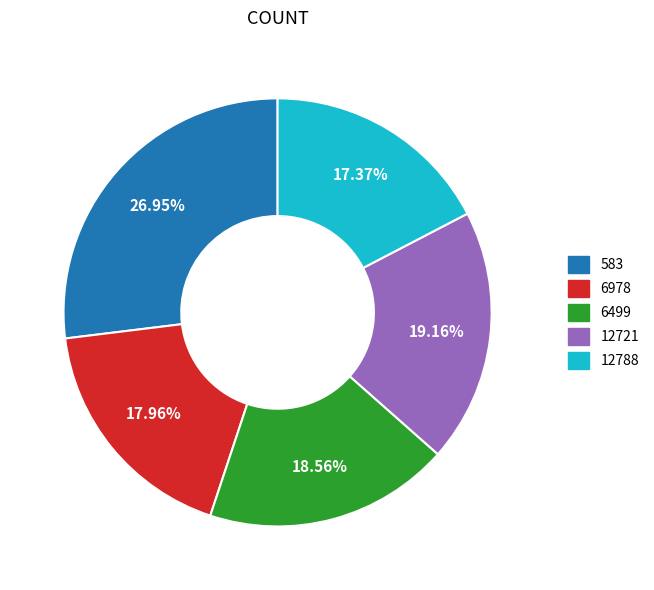

To the nearest percent, what is the difference between the largest and smallest slice percentages?

10%